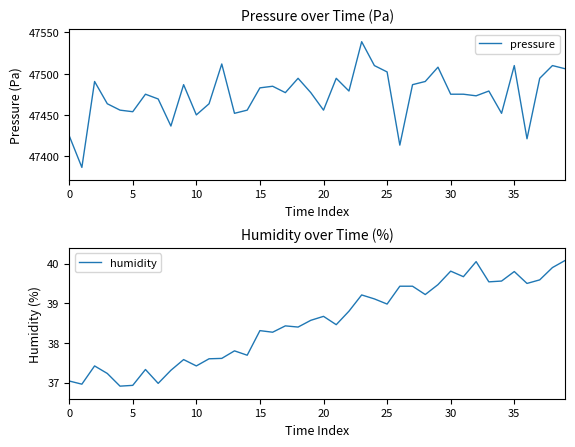

Which series has the largest range (max minus min)?

pressure